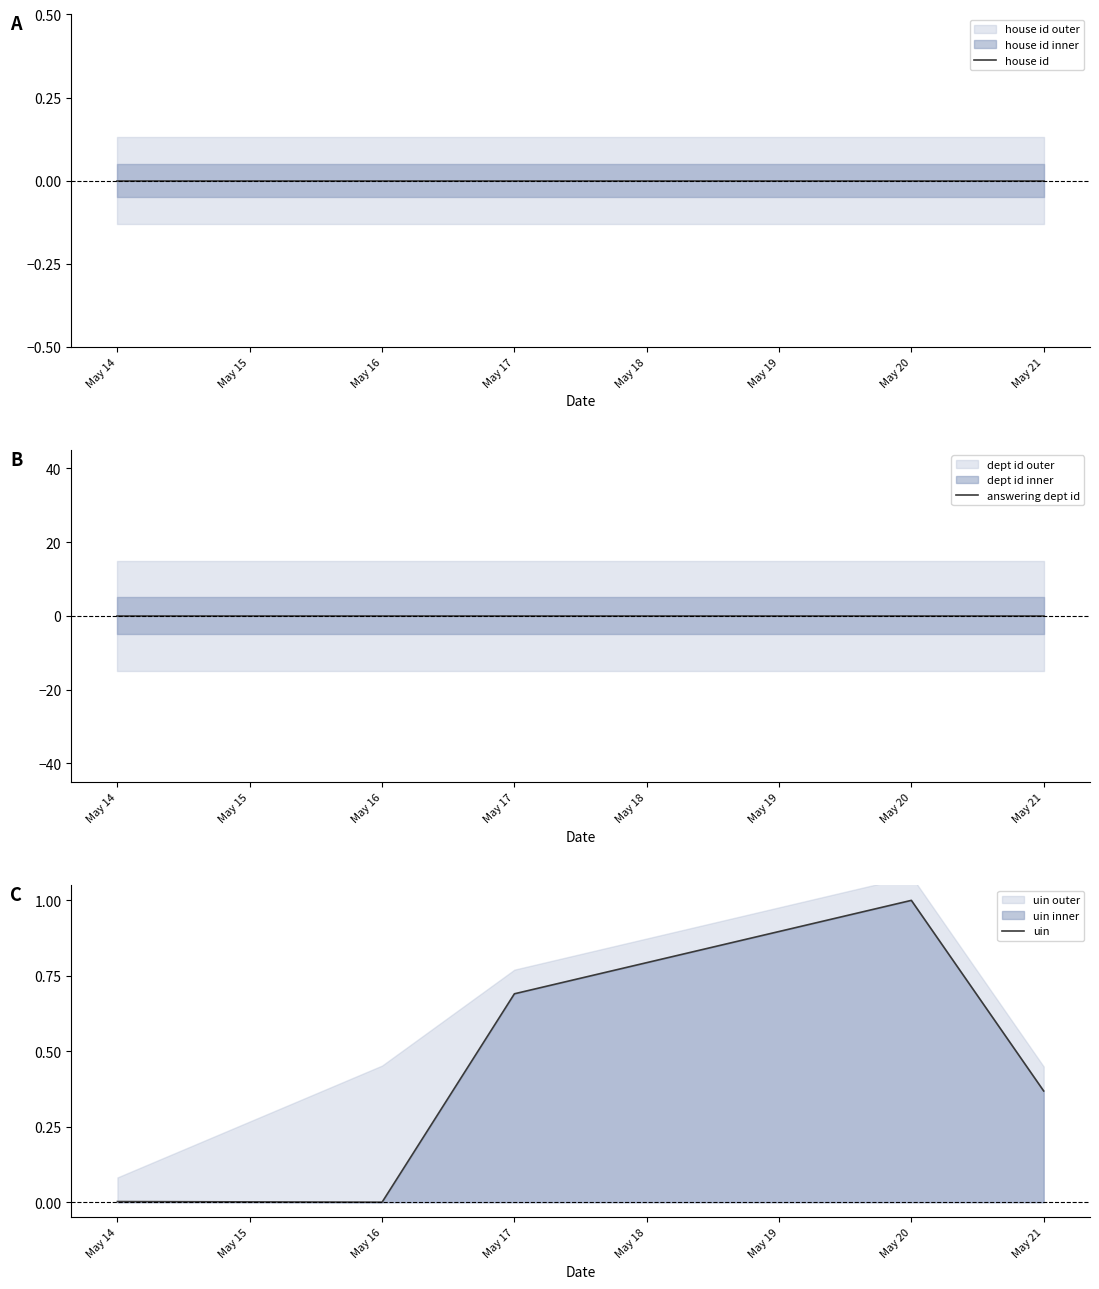

What is the highest value of the uin series?

1.0